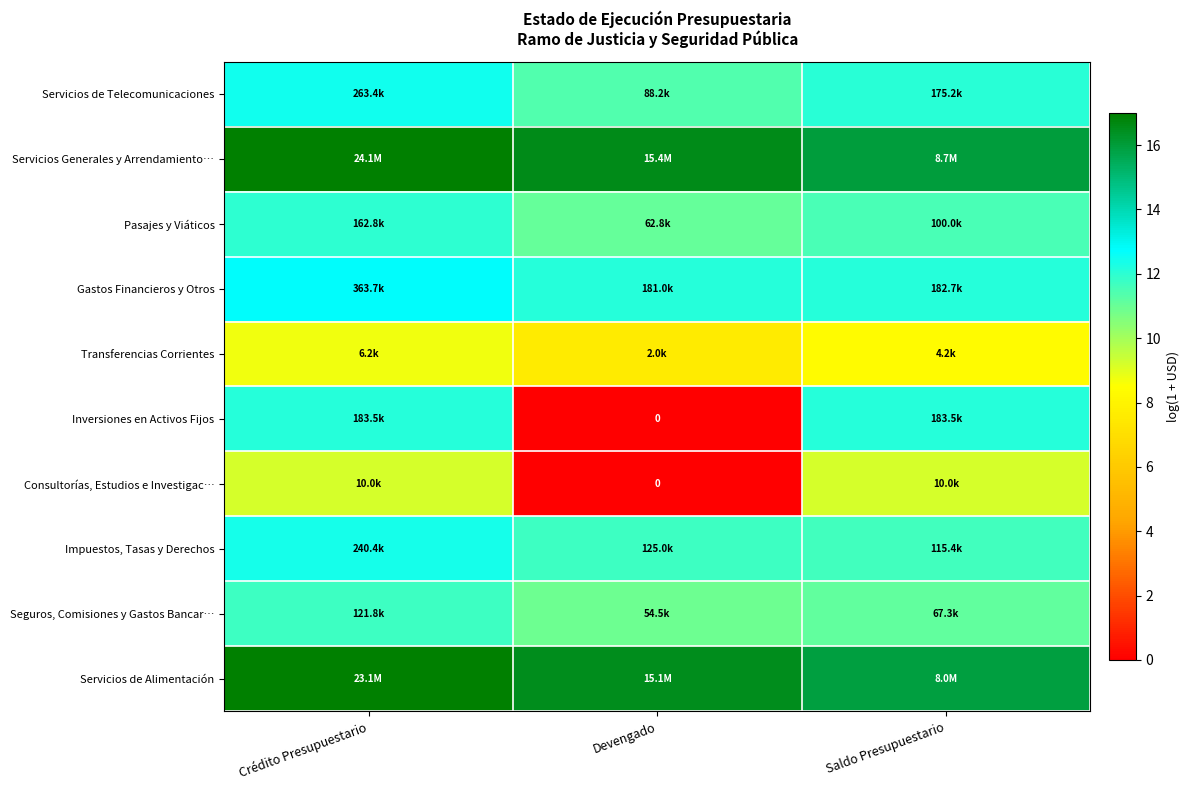

Is the value of Servicios de Telecomunicaciones at Saldo Presupuestario greater than the value of Transferencias Corrientes at Saldo Presupuestario?

Yes